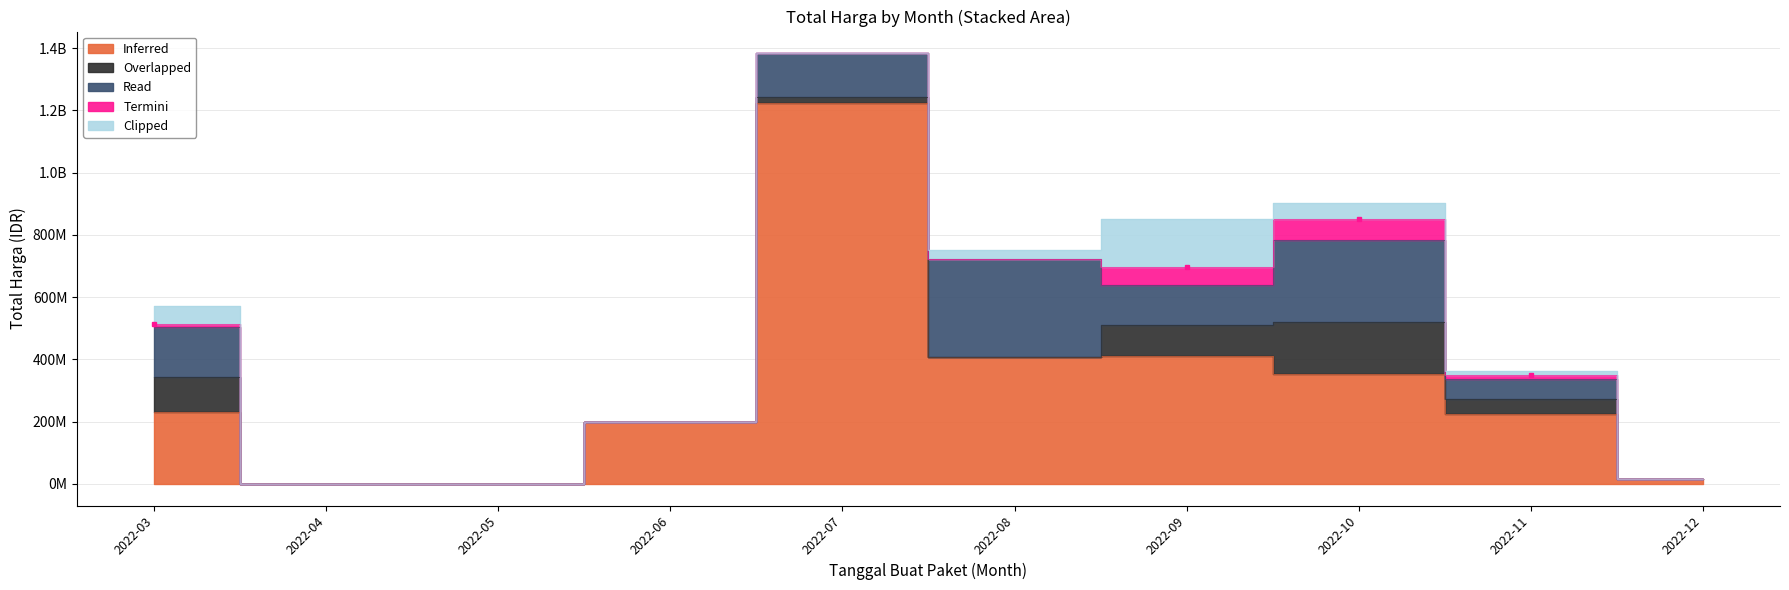

Where is Overlapped nearest to the value 84000000?

2022-09